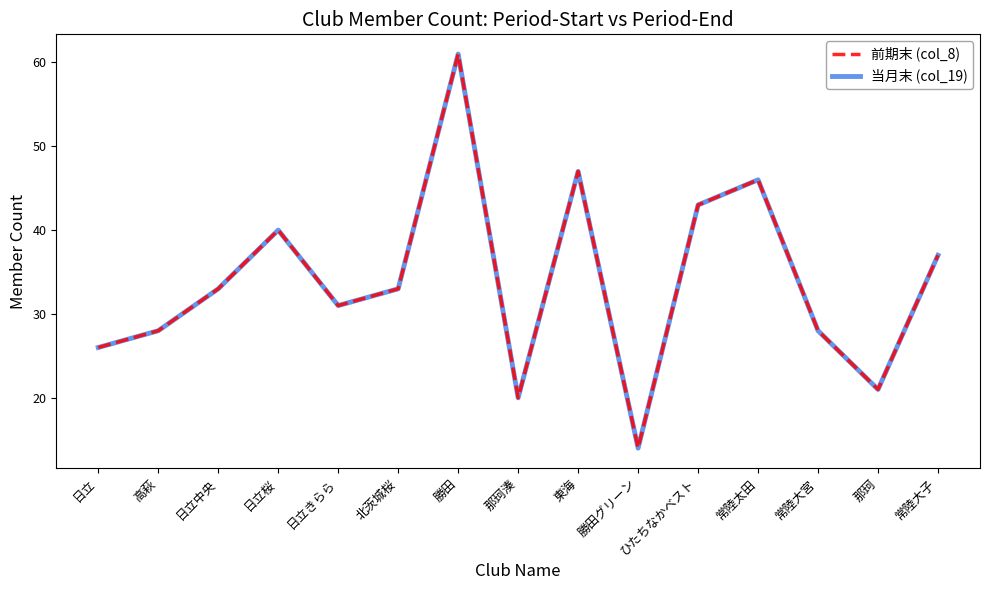

What position from the right is 日立桜?

12